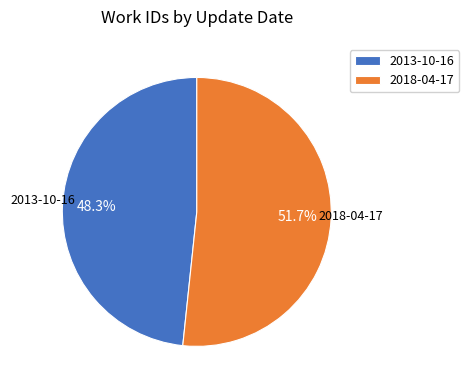

To the nearest percent, what is the combined percentage of 2013-10-16 and 2018-04-17?

100%